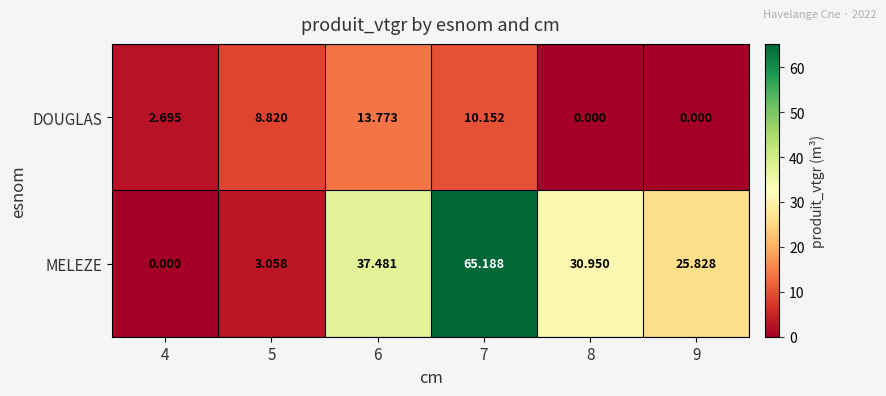

At 8, list the series in order from largest to smallest.

MELEZE, DOUGLAS